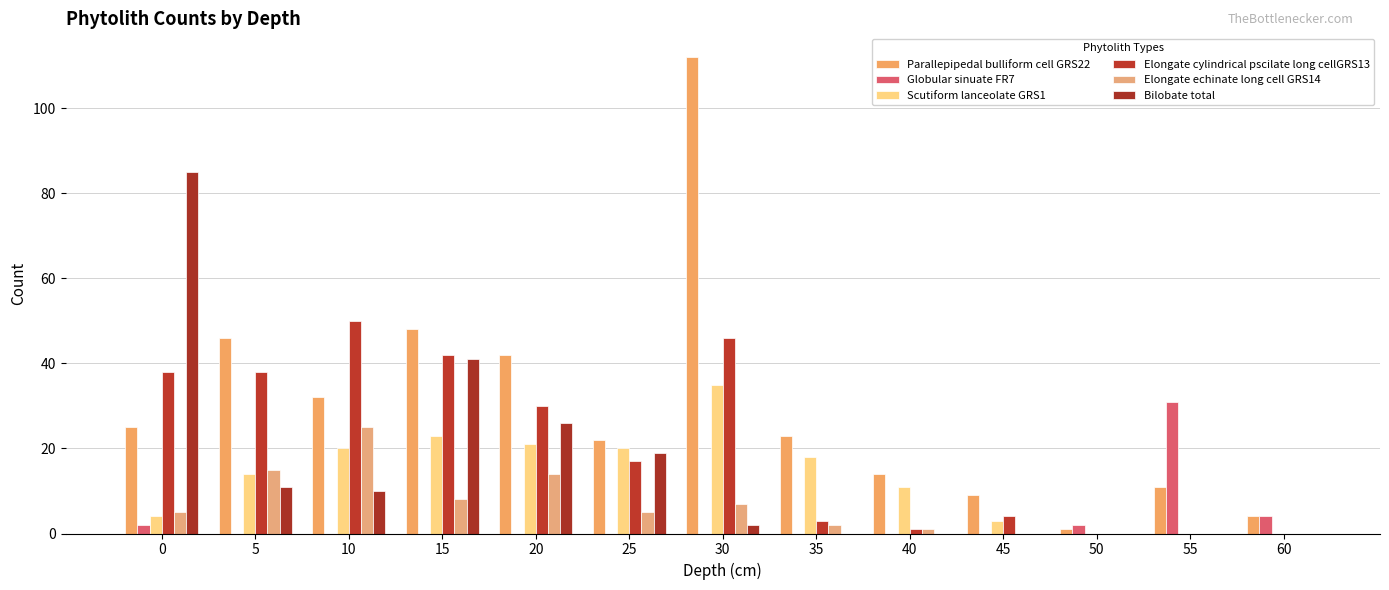

Reading left to right, transcribe all the data shown in this chart.

Parallepipedal bulliform cell GRS22: 0=25	5=46	10=32	15=48	20=42	25=22	30=112	35=23	40=14	45=9	50=1	55=11	60=4
Globular sinuate FR7: 0=2	5=0	10=0	15=0	20=0	25=0	30=0	35=0	40=0	45=0	50=2	55=31	60=4
Scutiform lanceolate GRS1: 0=4	5=14	10=20	15=23	20=21	25=20	30=35	35=18	40=11	45=3	50=0	55=0	60=0
Elongate cylindrical pscilate long cellGRS13: 0=38	5=38	10=50	15=42	20=30	25=17	30=46	35=3	40=1	45=4	50=0	55=0	60=0
Elongate echinate long cell GRS14: 0=5	5=15	10=25	15=8	20=14	25=5	30=7	35=2	40=1	45=0	50=0	55=0	60=0
Bilobate total: 0=85	5=11	10=10	15=41	20=26	25=19	30=2	35=0	40=0	45=0	50=0	55=0	60=0